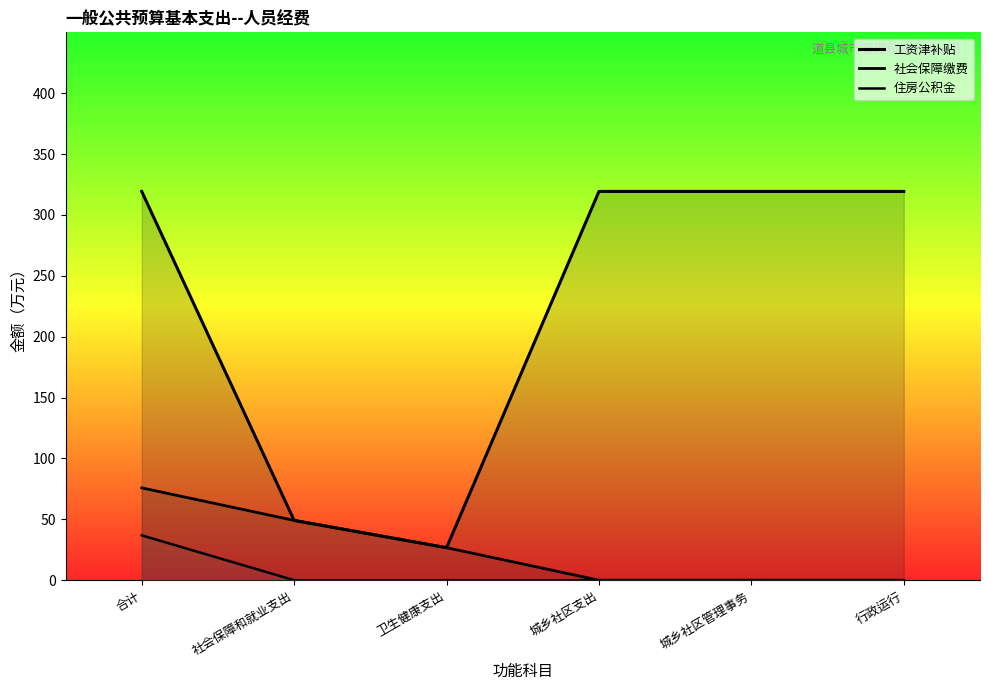

Which label corresponds to the smallest value in the chart?

城乡社区支出